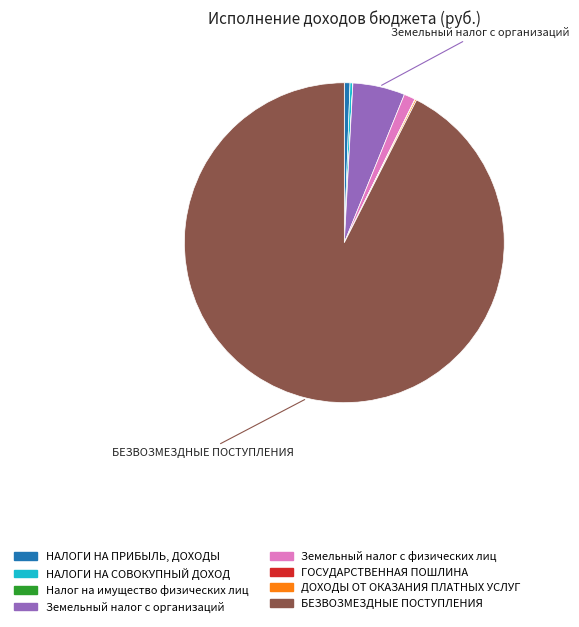

Is there a majority slice in this chart?

Yes